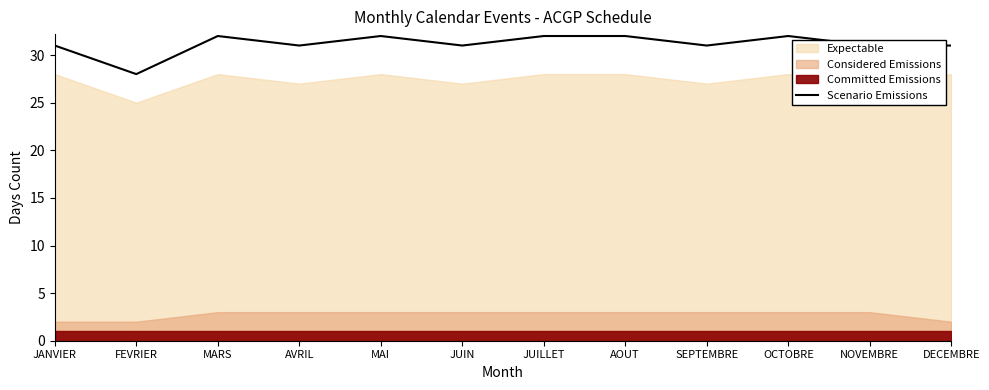

At which label does the data first exceed 31?

MARS